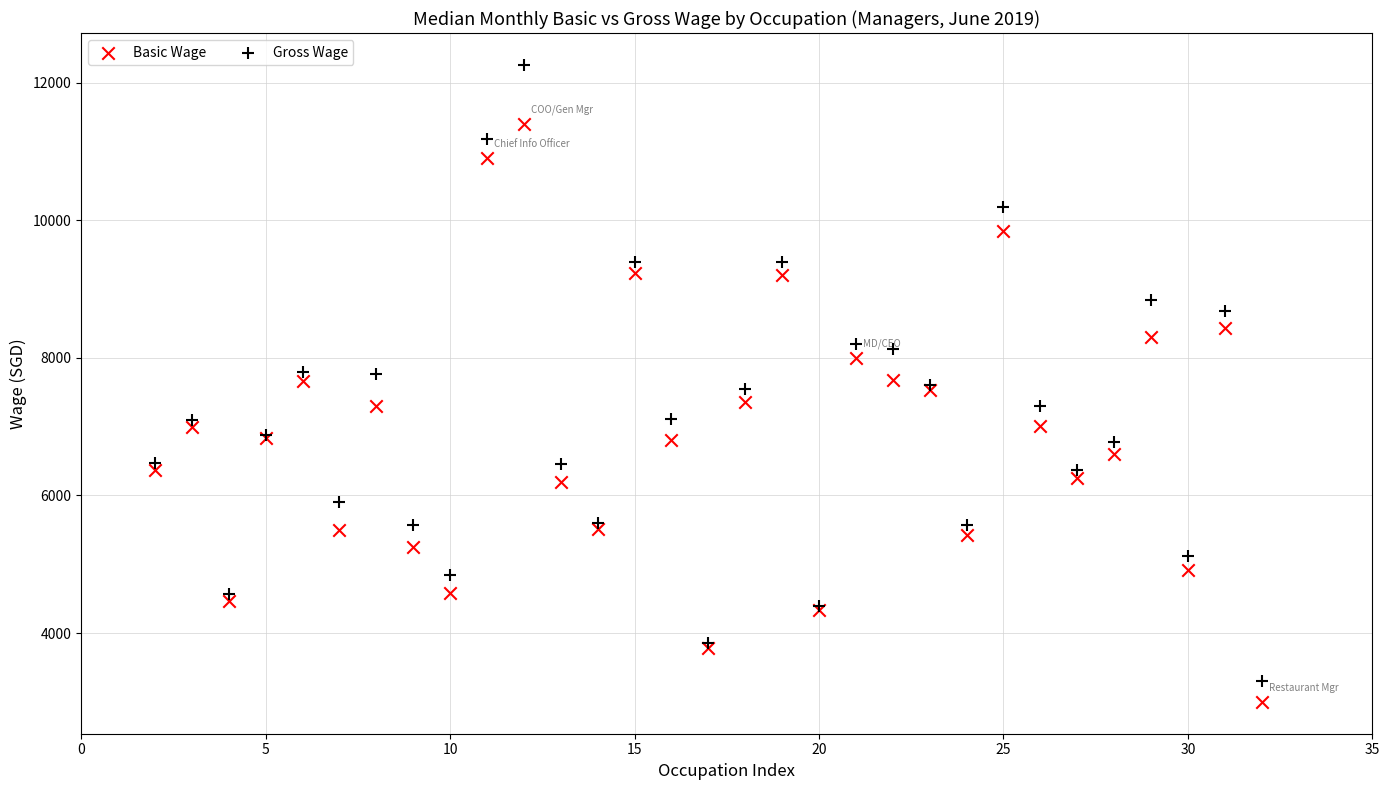

Which series contains the highest Y value?

Gross Wage